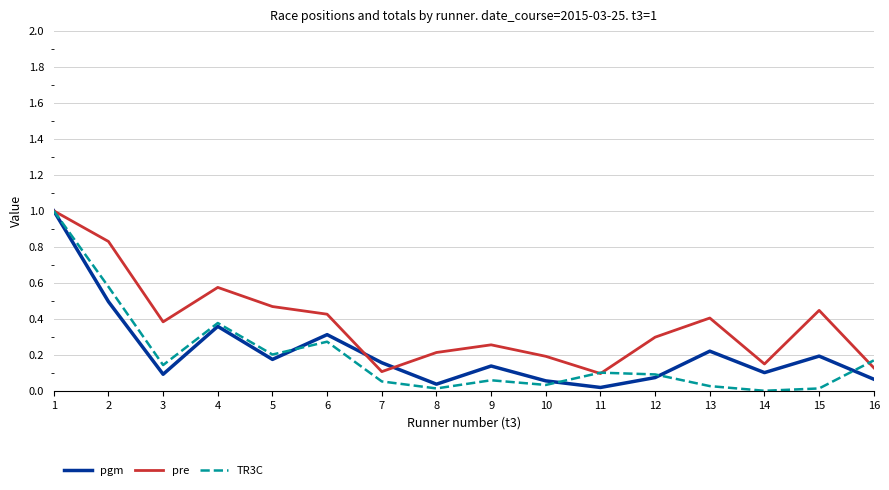

At which category does TR3C reach its first local valley?

3